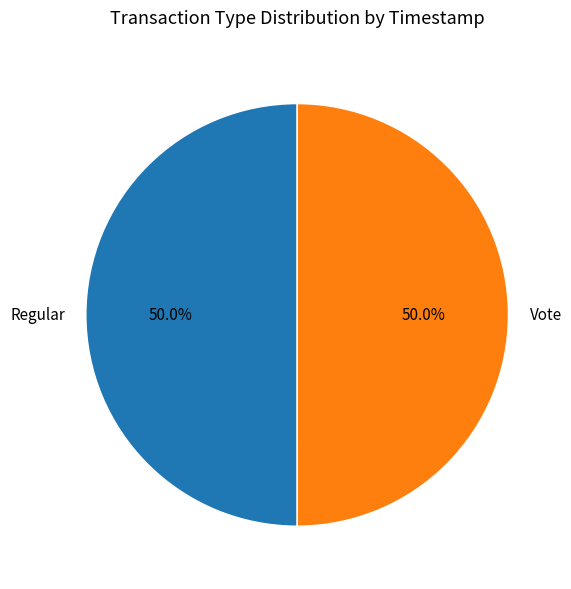

To the nearest percent, what is the combined percentage of Regular and Vote?

100%